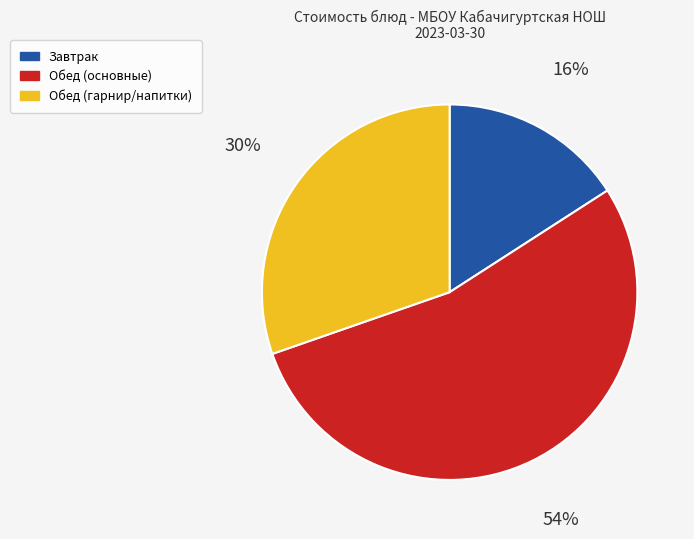

To the nearest percent, what is the average slice percentage?

33%